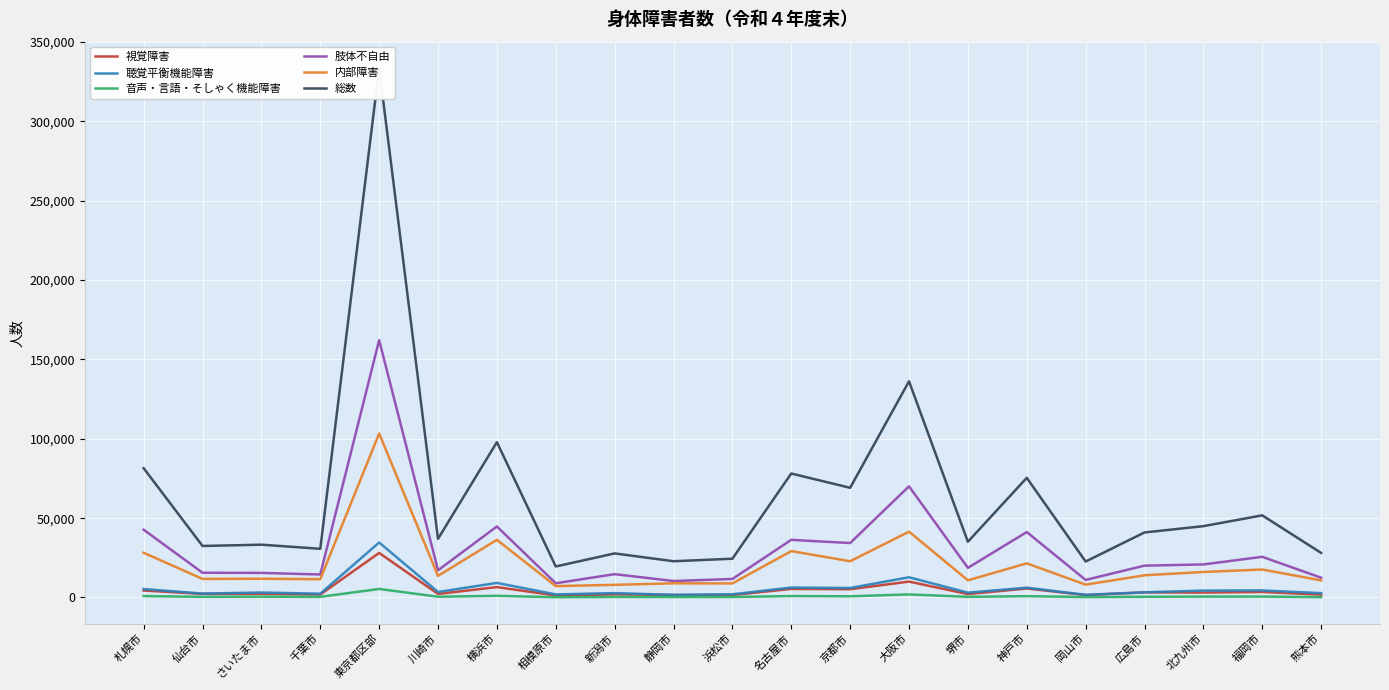

What is the average value of the 内部障害 series?

21046